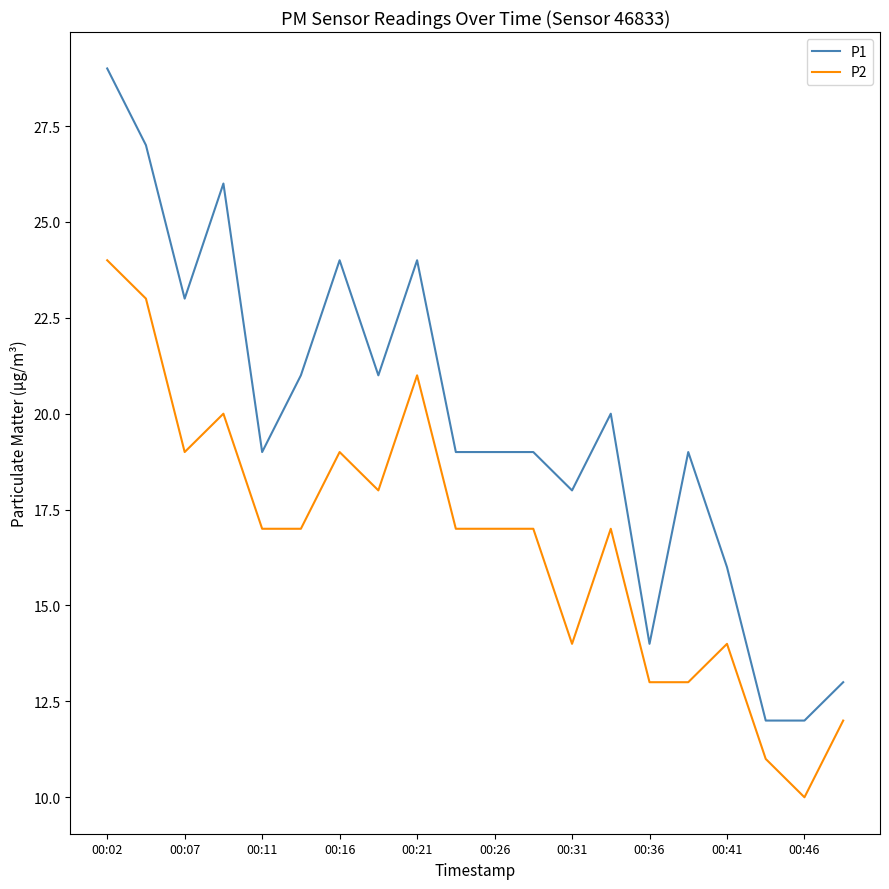

Rank the series by their maximum value, from highest to lowest.

P1, P2